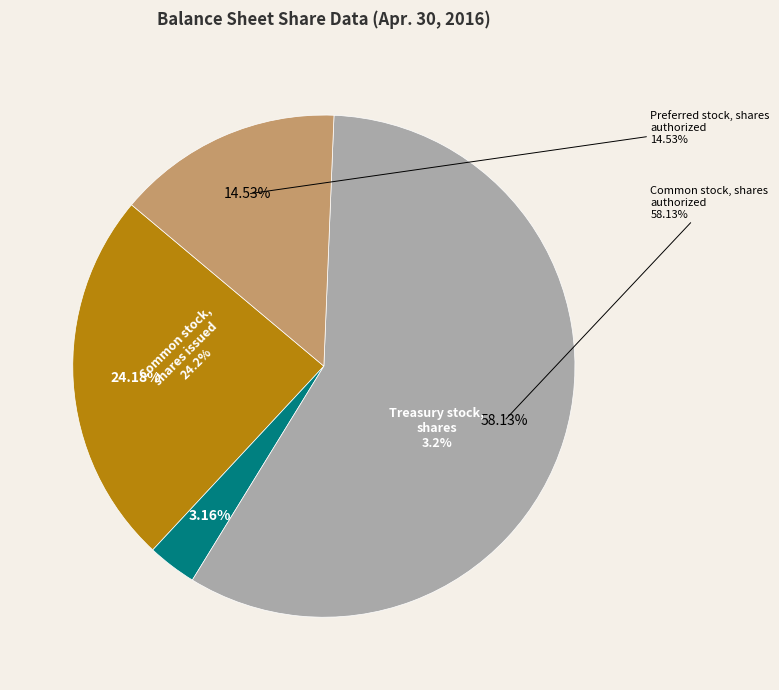

What percentage do Common stock, shares issued and Common stock, shares authorized together represent?

82.3%